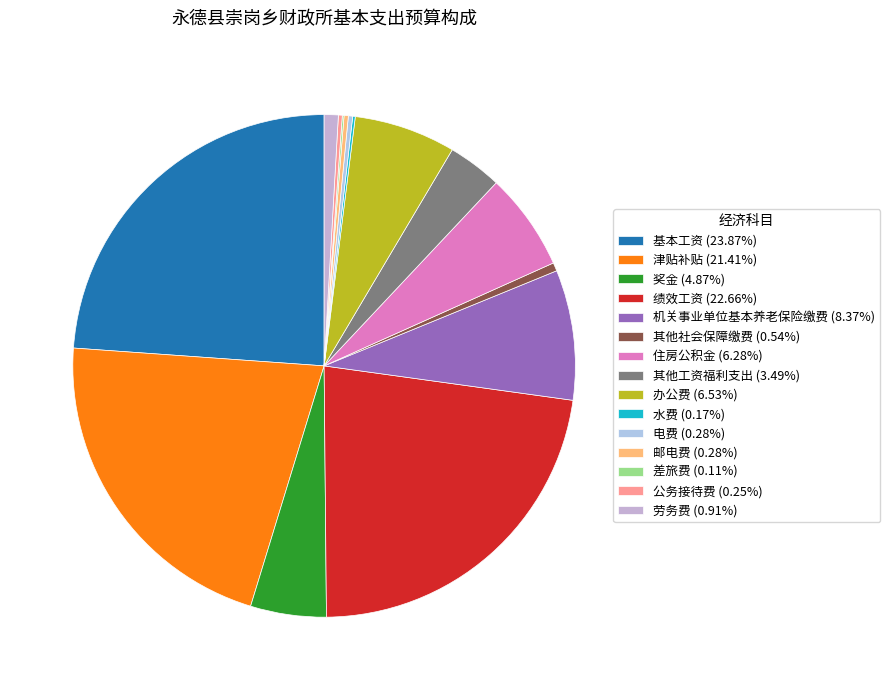

Do 公务接待费 and 水费 together represent more than half of the pie?

No